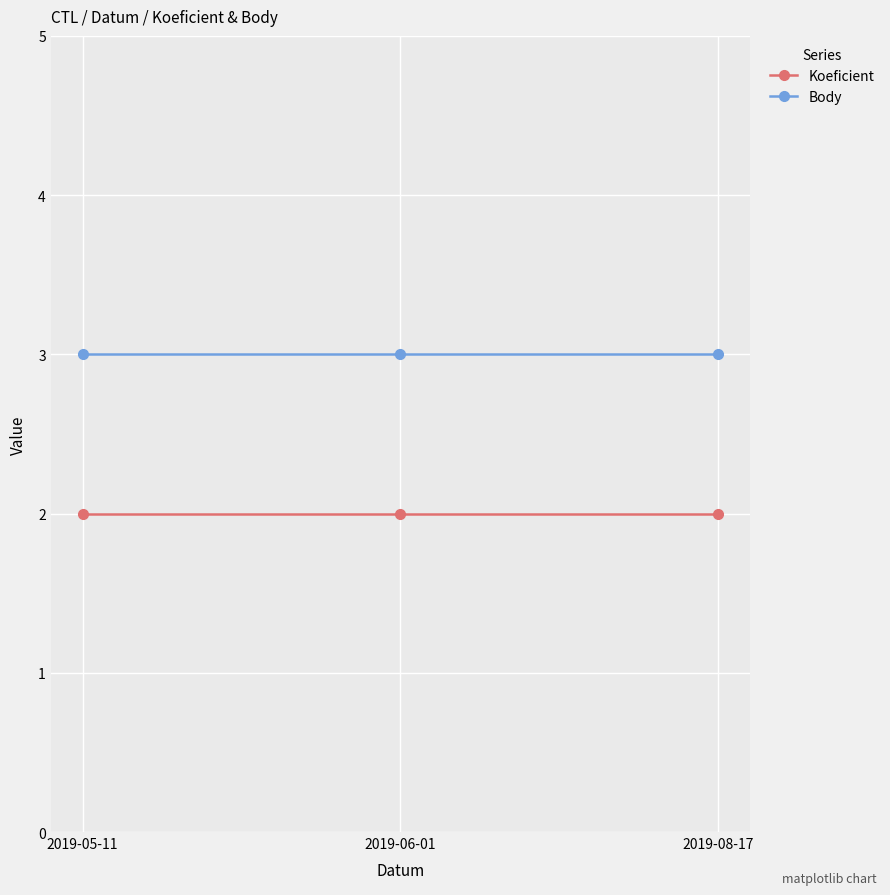

Which series has the largest total across all categories?

Body